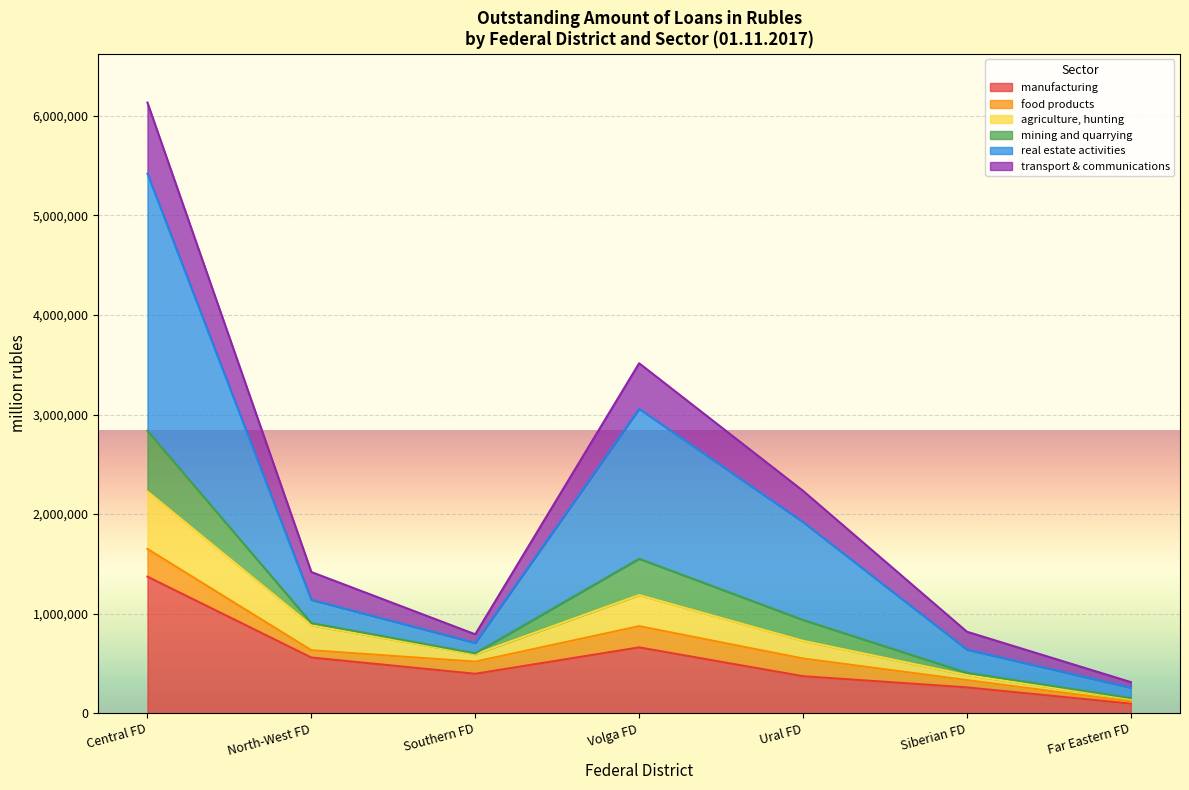

What is the total value across all series at Ural FD?

2233807